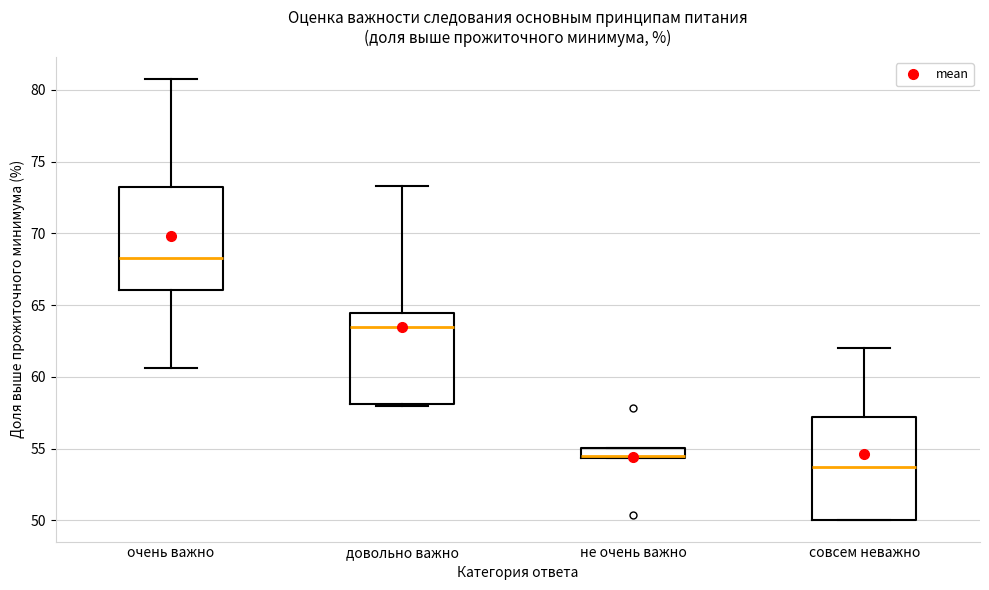

Which box has the highest median line?

очень важно